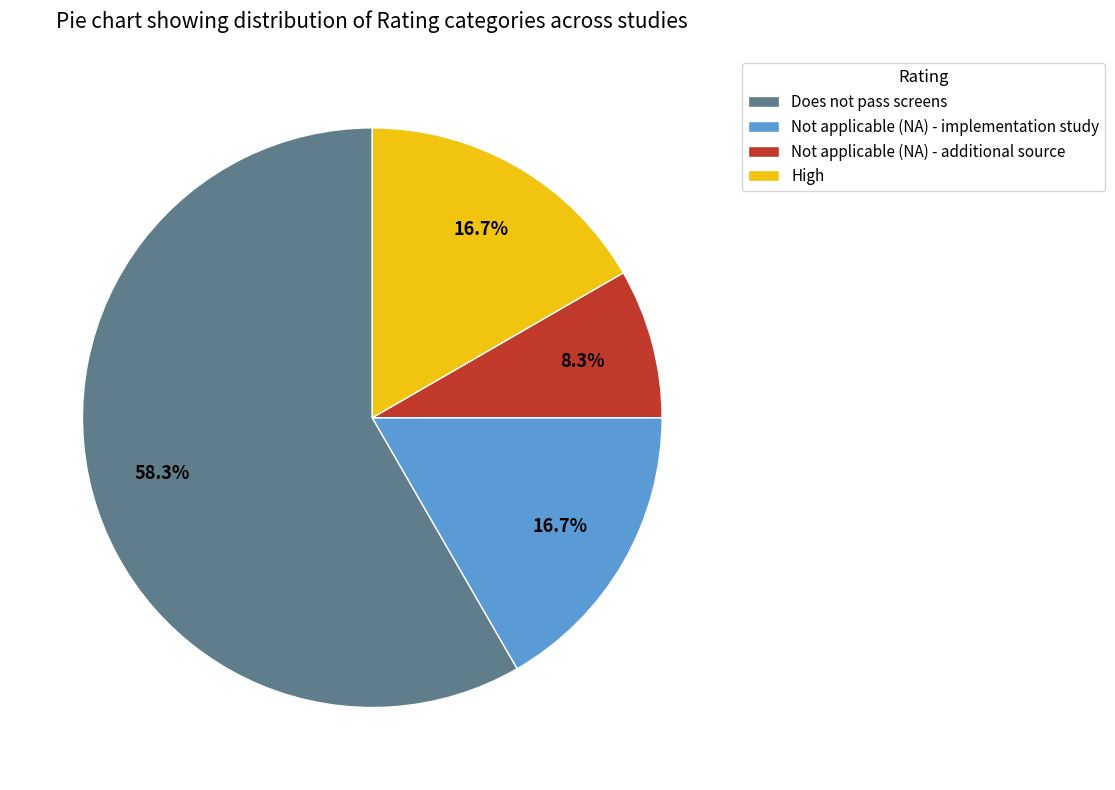

Approximately how many times larger is the value at High compared to Does not pass screens?

0.3